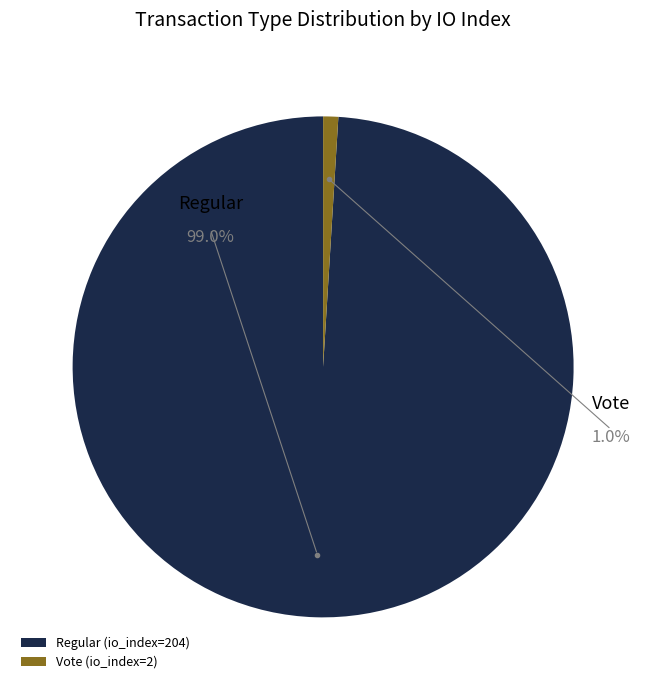

Is the sum of Regular and Vote greater than half?

Yes